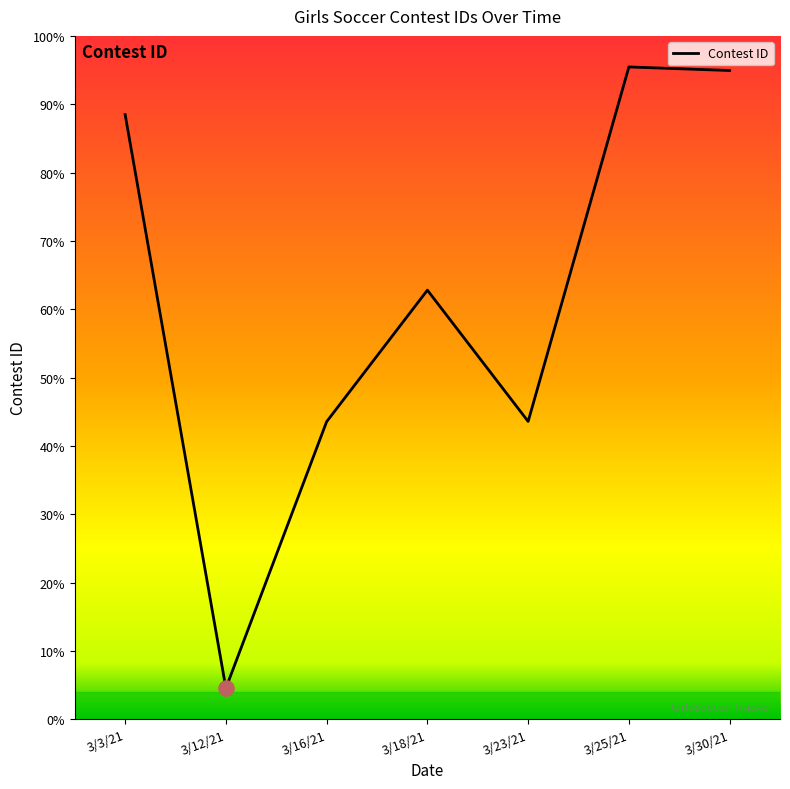

Between 3/23/21 and 3/12/21, which is larger?

3/23/21